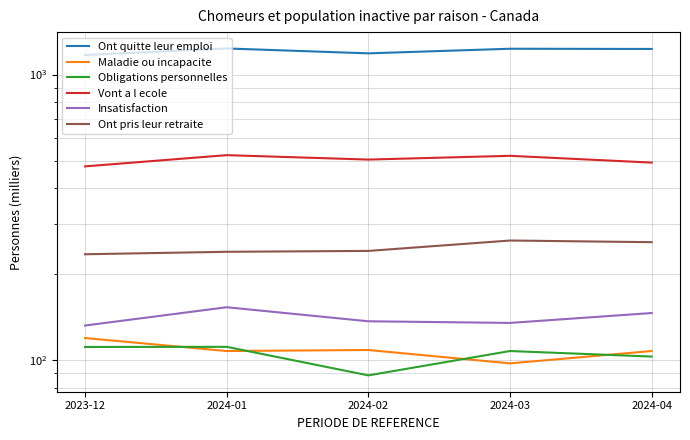

In Insatisfaction, how many points are higher than both neighbors (excluding endpoints)?

1